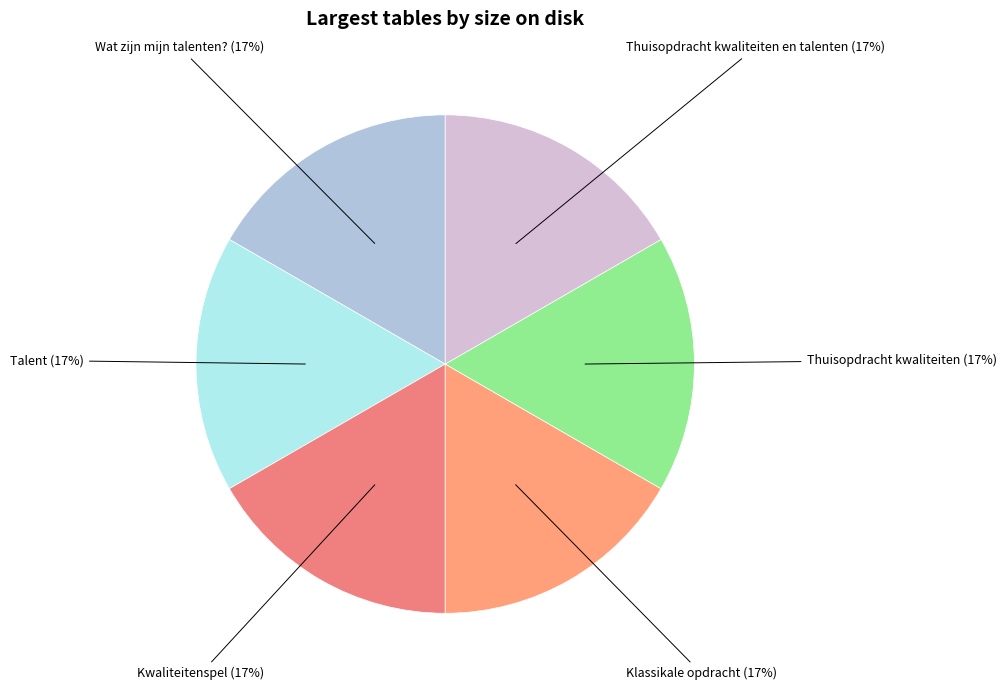

To the nearest percent, what is the average slice percentage?

17%